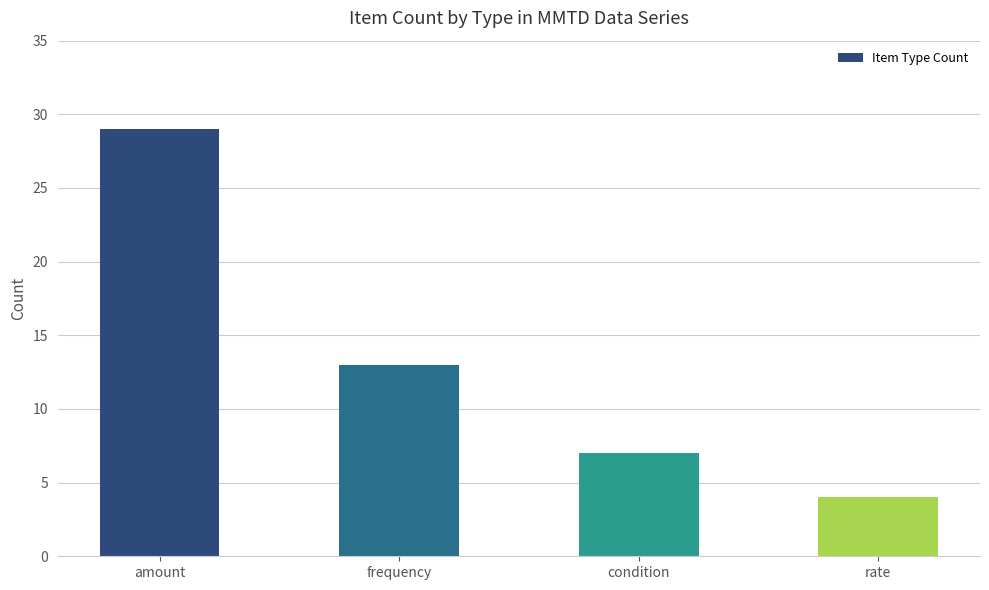

What is the ratio of the value at amount to the value at frequency?

2.2